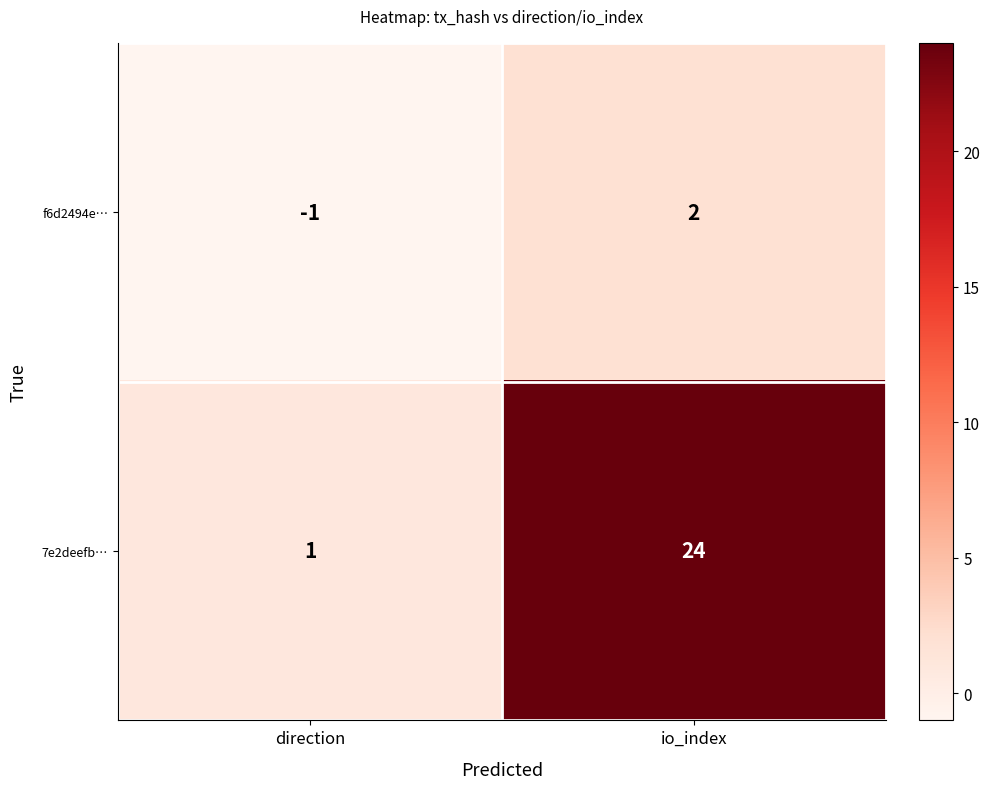

Is it true that f6d2494e… equals -1 at direction?

True